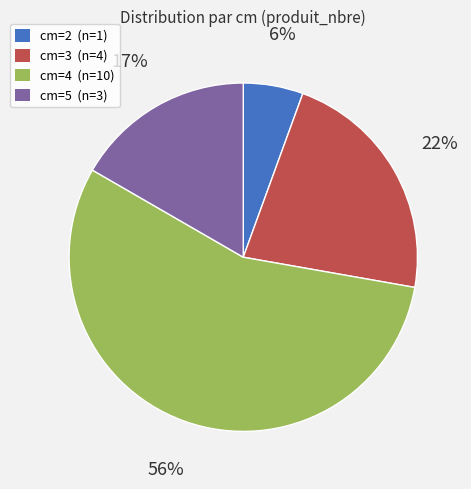

What percentage is the cm=2 slice, to the nearest percent?

6%